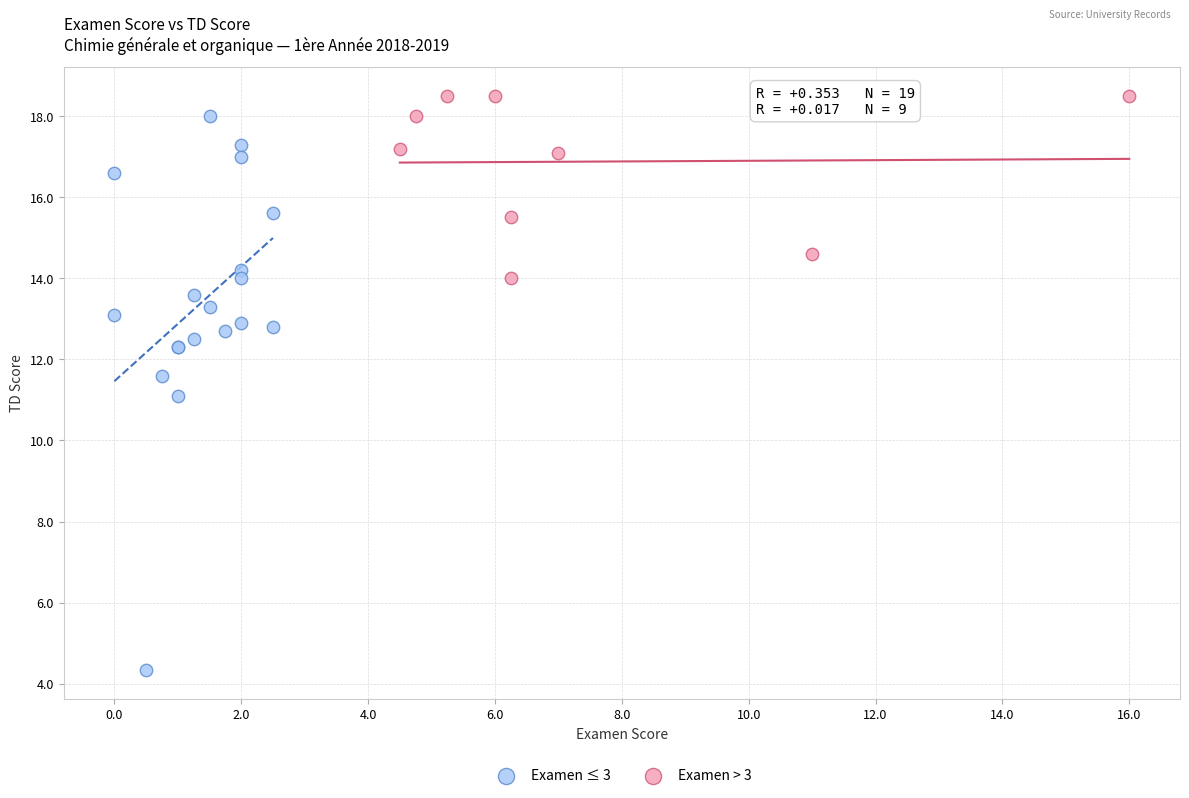

Which series contains the lowest Y value?

Examen ≤ 3